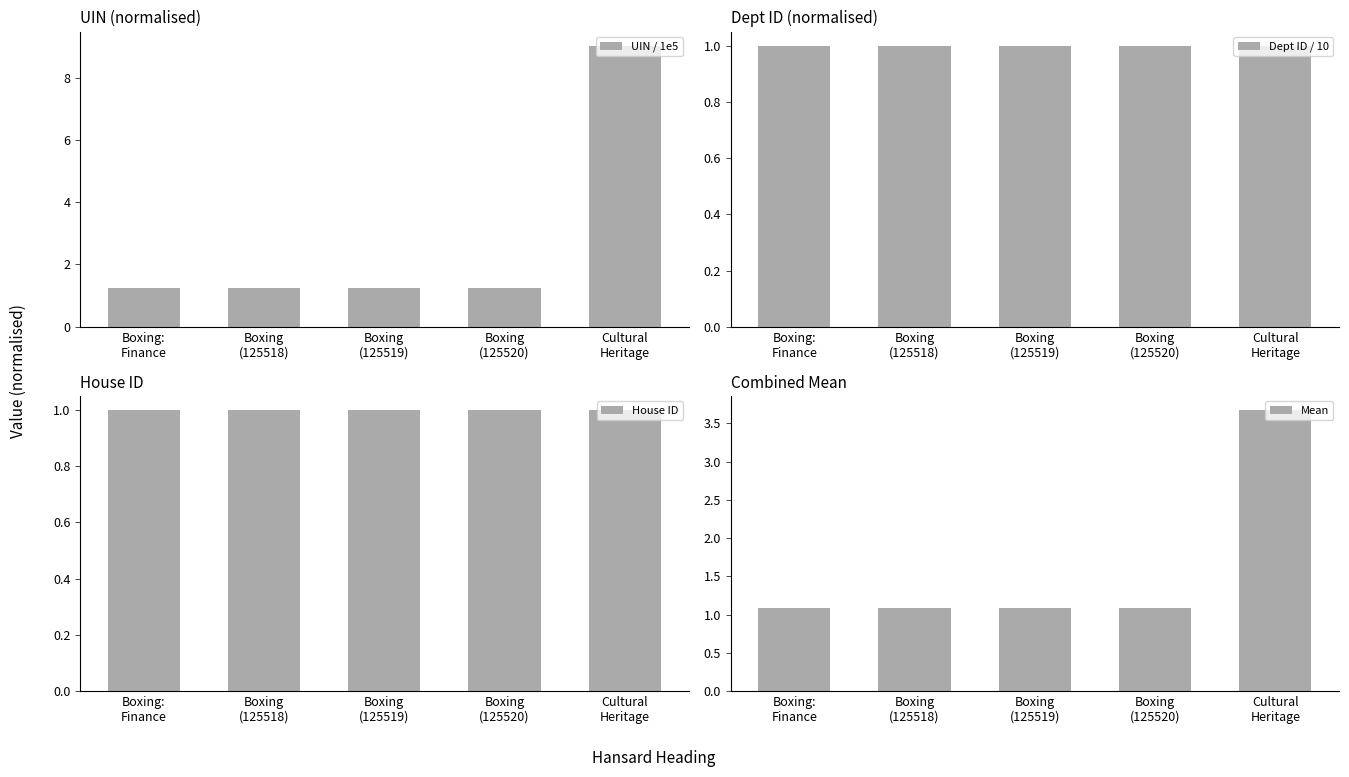

Which series has the widest spread of values?

UIN / 1e5